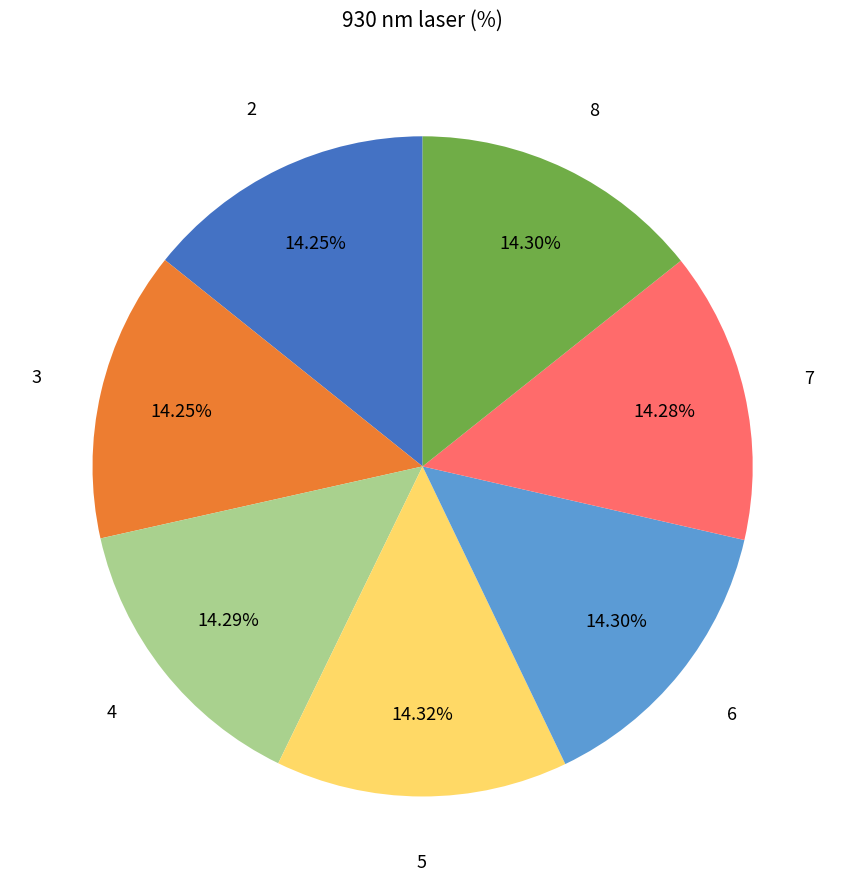

Does any single category account for the majority?

No